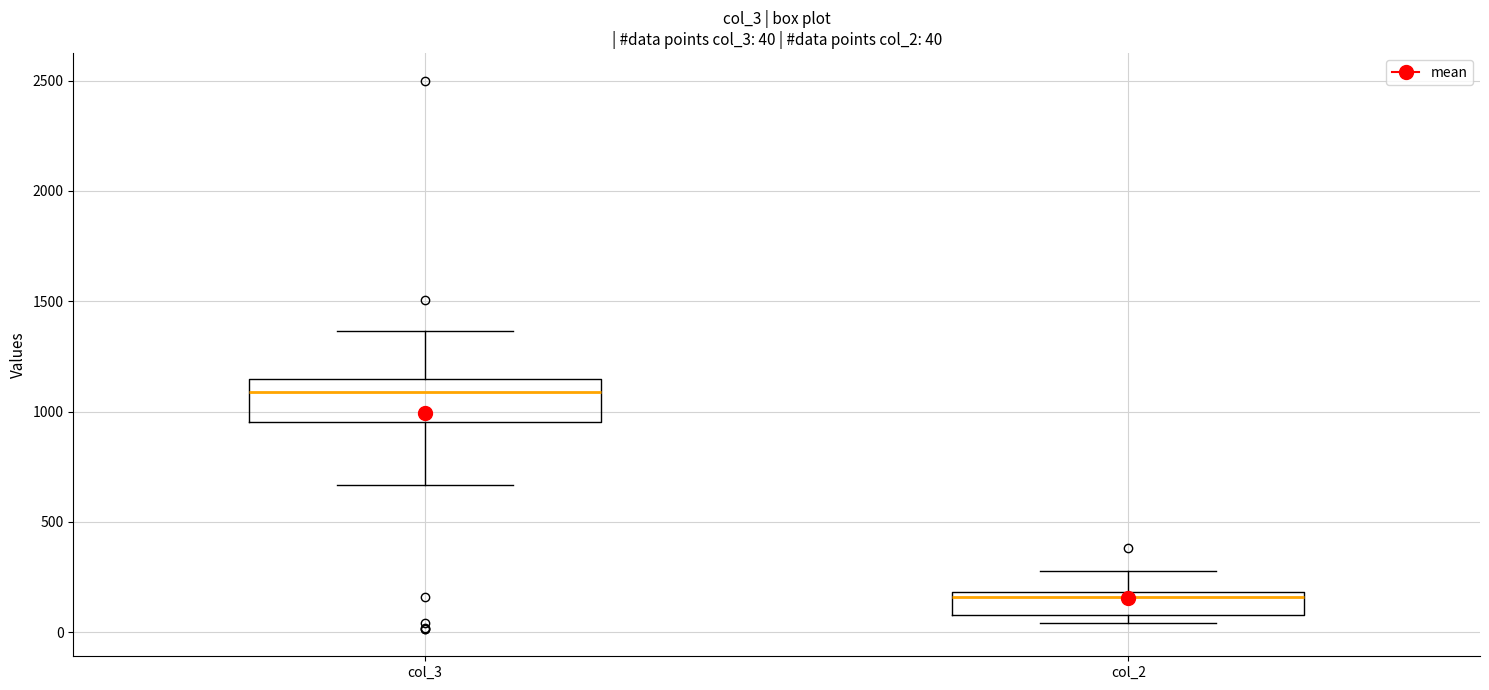

Which box is the tallest, from its lower edge to its upper edge?

col_3